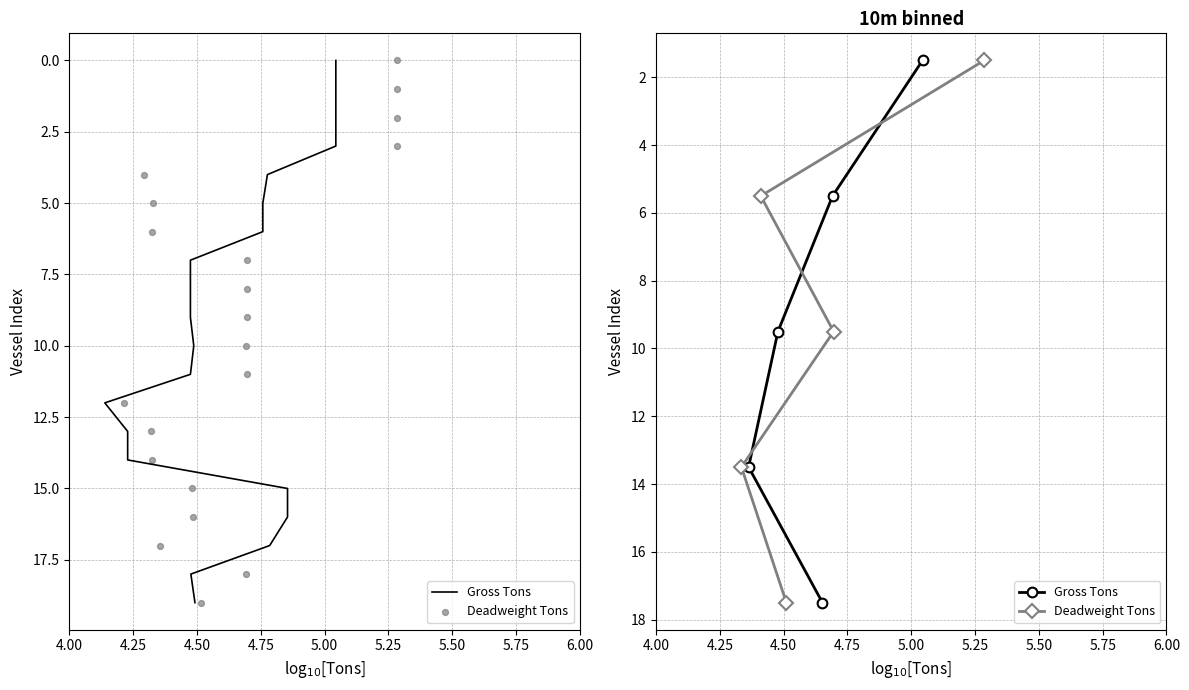

Which series contains the highest Y value?

Gross Tons